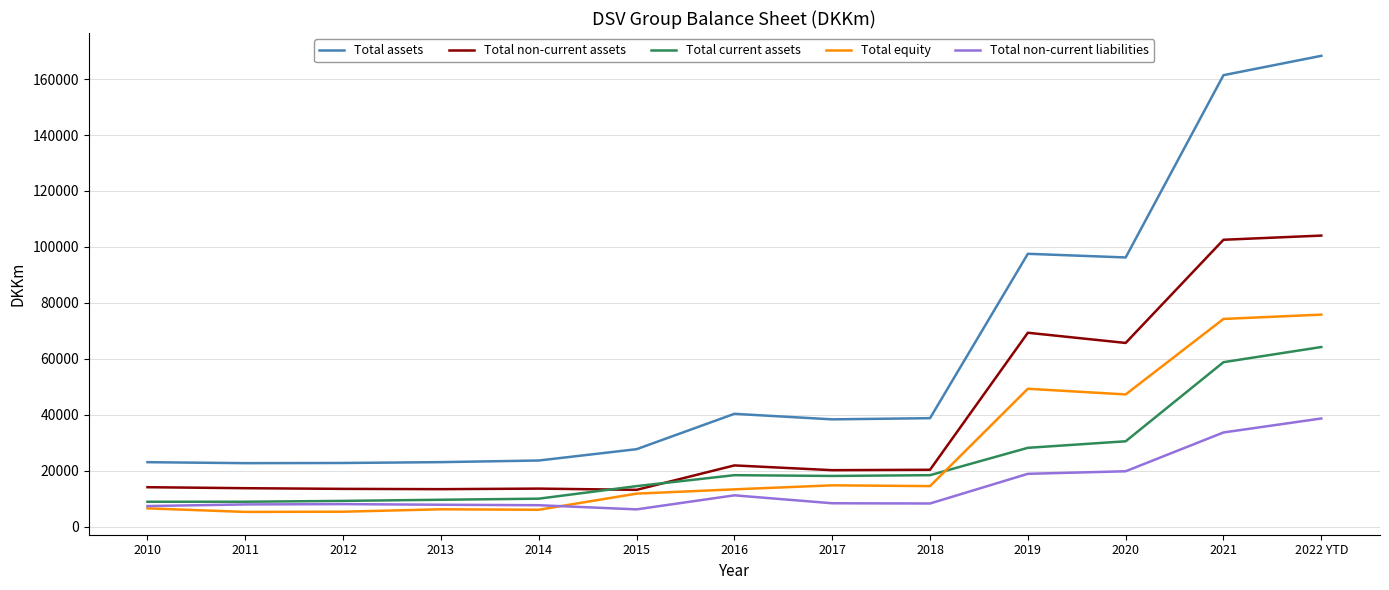

Where is Total non-current liabilities nearest to the value 22459?

2020